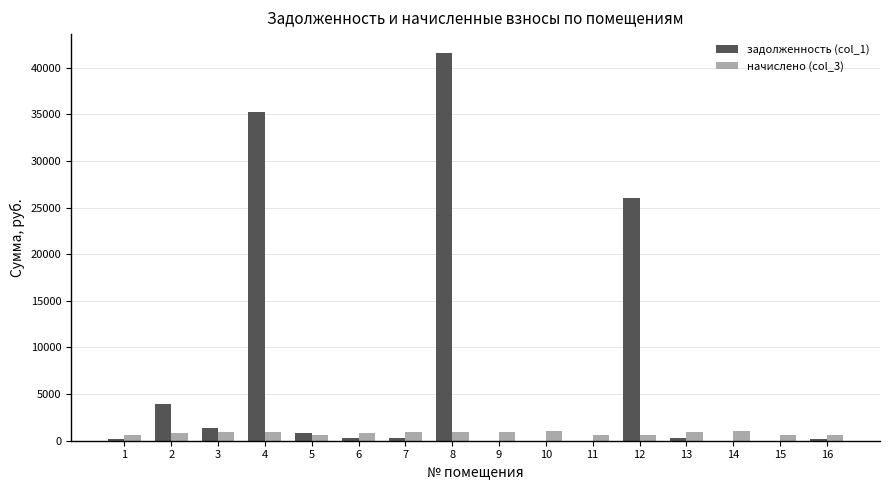

Is the value of начислено (col_3) at 15 greater than the value of задолженность (col_1) at 4?

No